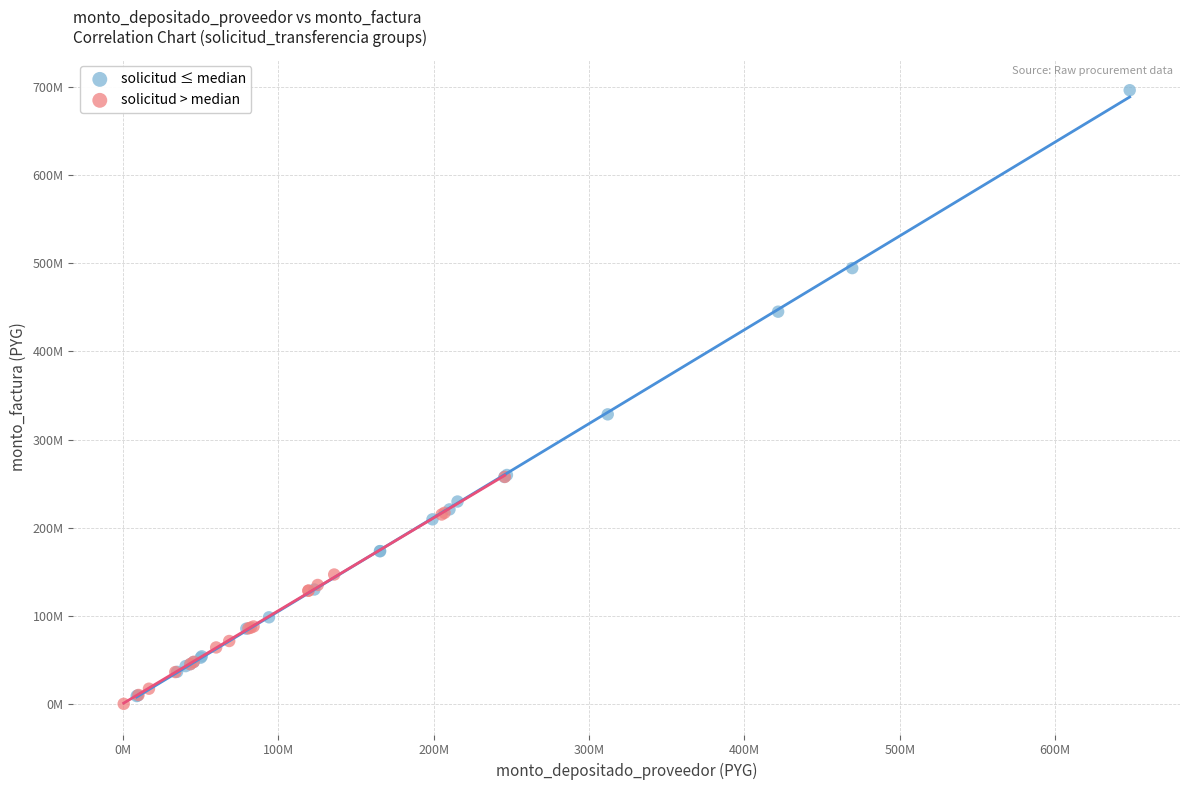

Which series reaches the maximum Y coordinate?

solicitud ≤ median